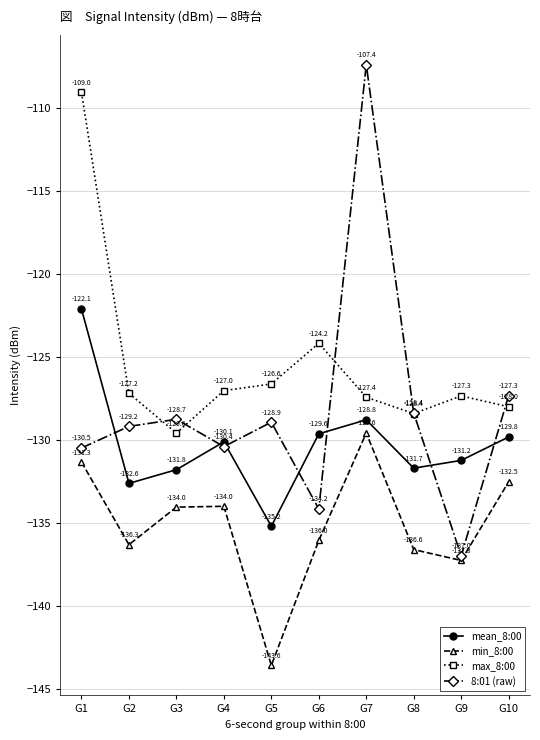

At which category does the chart reach its peak across all series?

G7